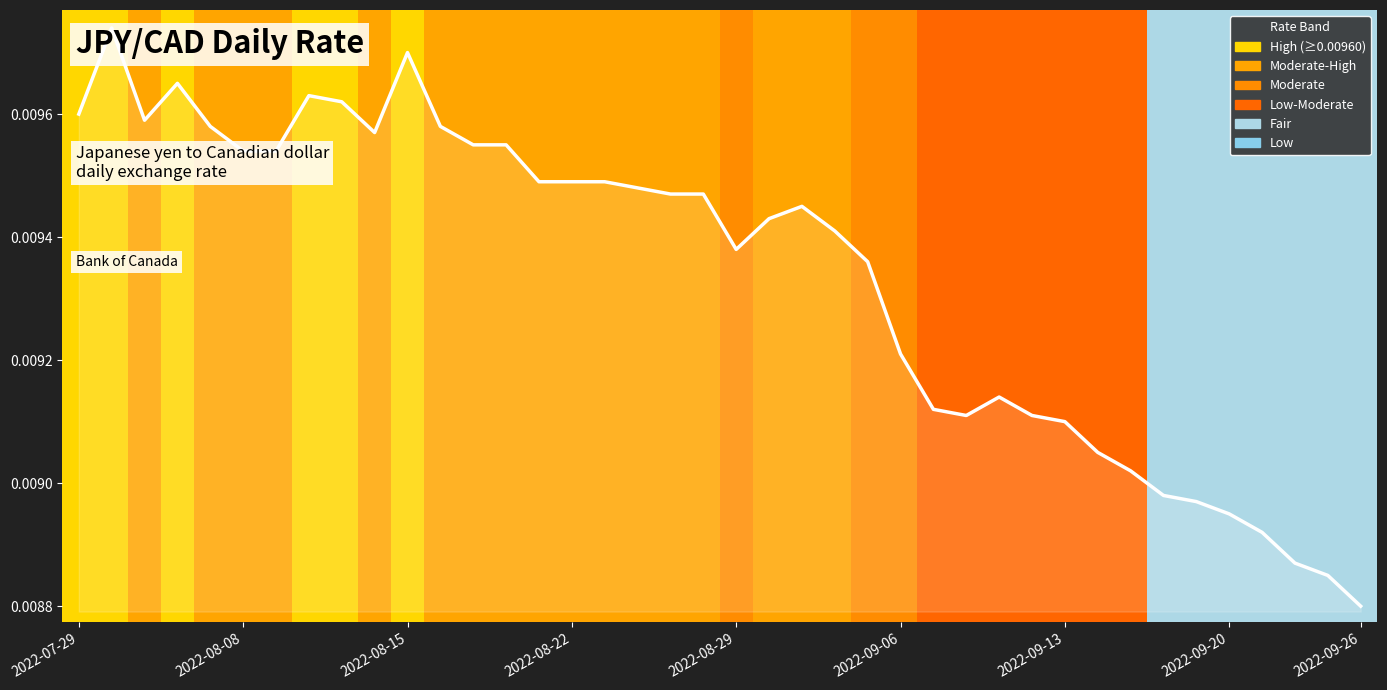

How many lines are shown in the chart?

1